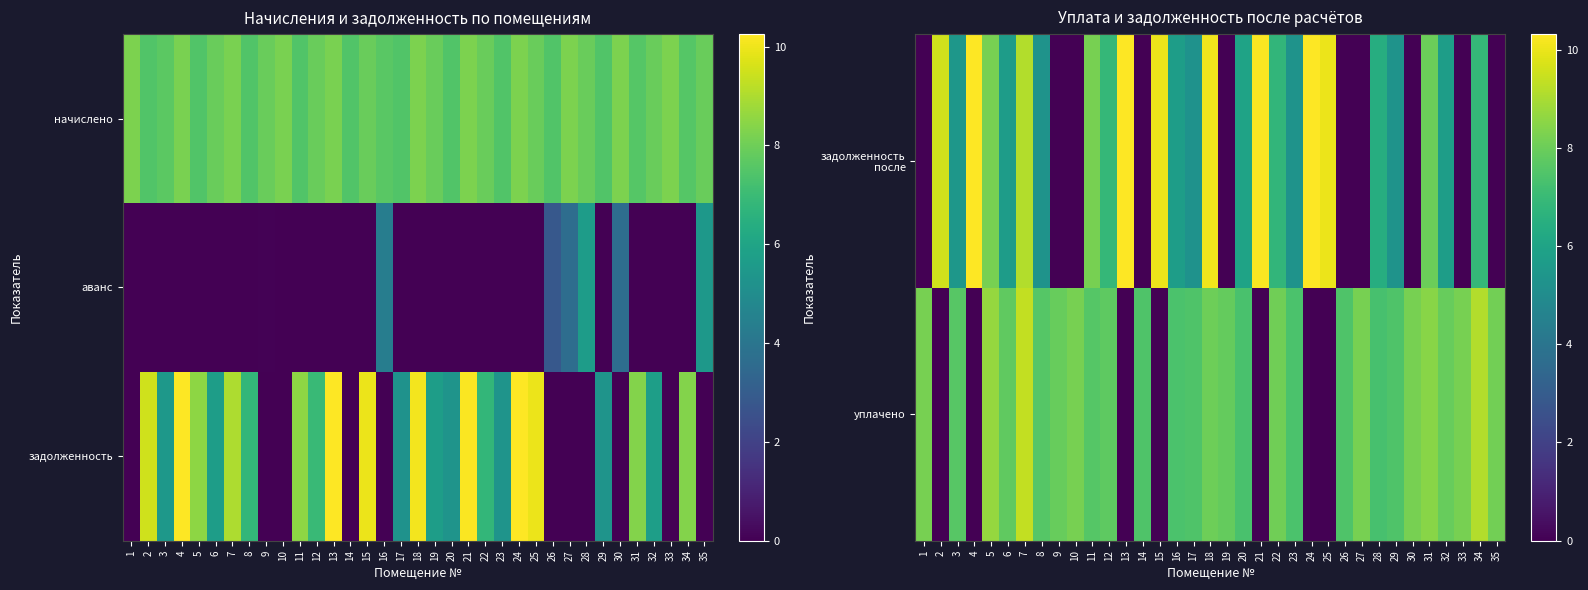

True or false: начислено has a value of 11.8 at 2.

False